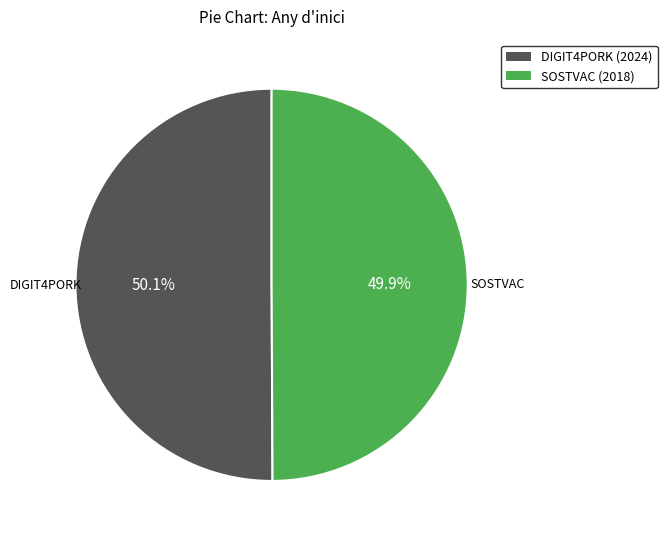

What portion of the pie excludes DIGIT4PORK (2024)?

49.9%